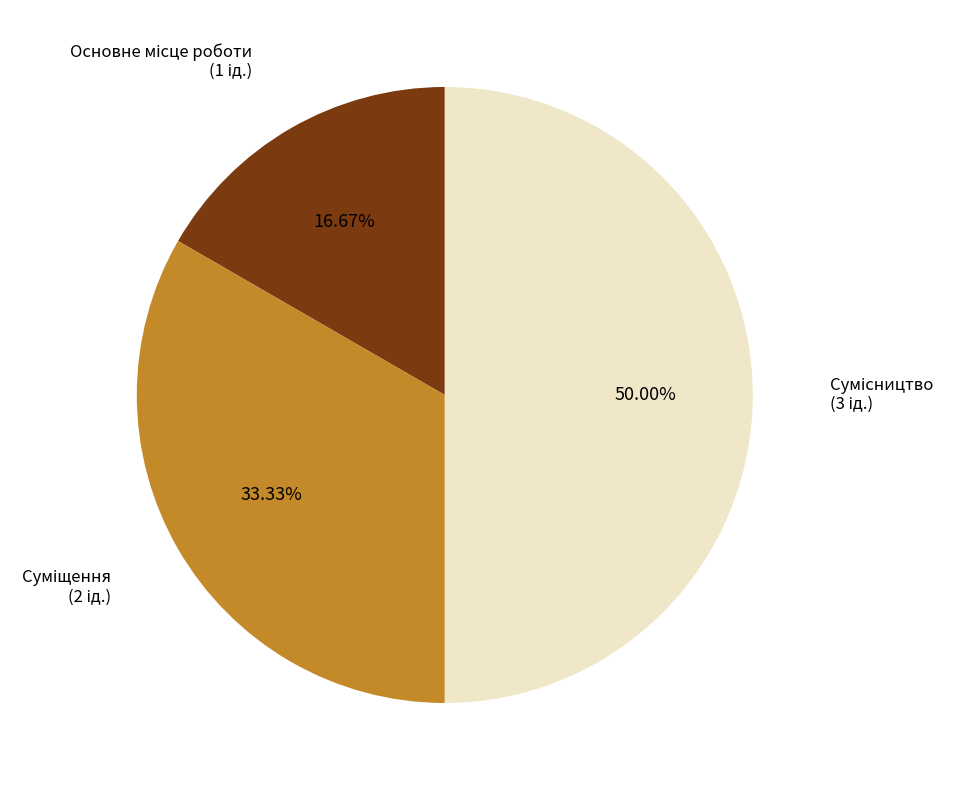

Is Основне місце роботи the majority of the pie?

No